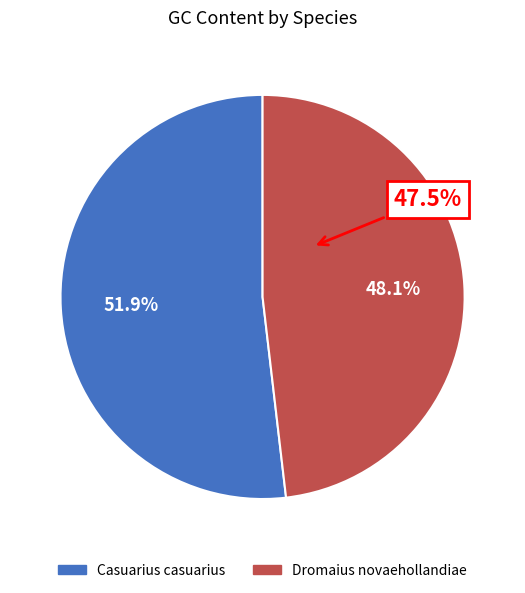

How many segments does this pie chart have?

2